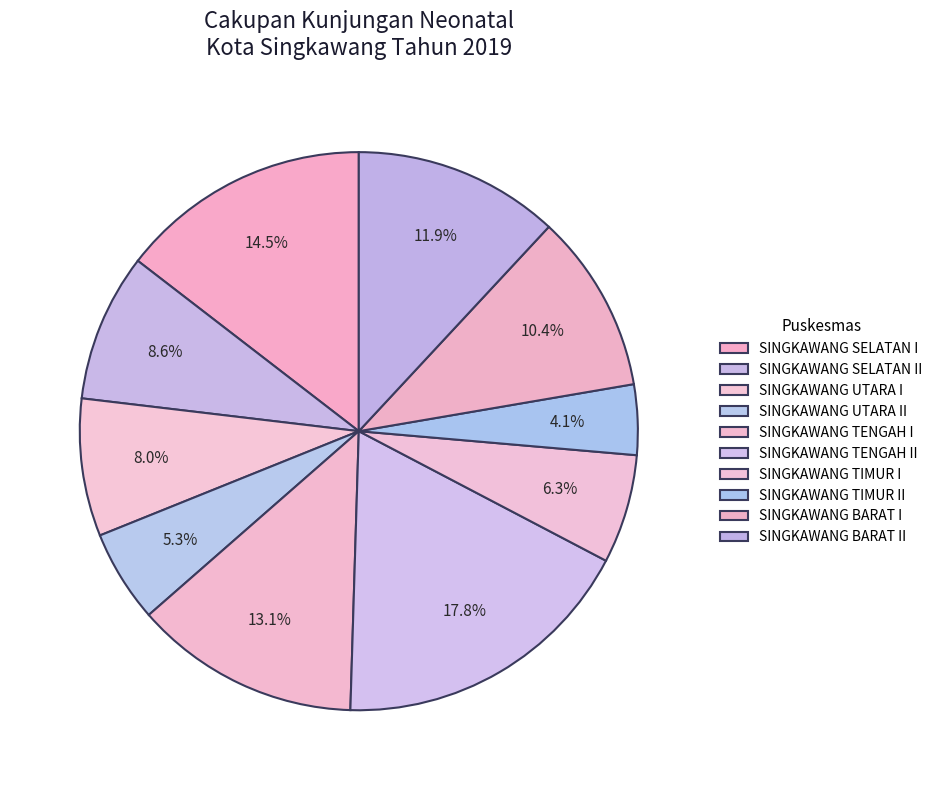

Count the number of slices in the pie.

10